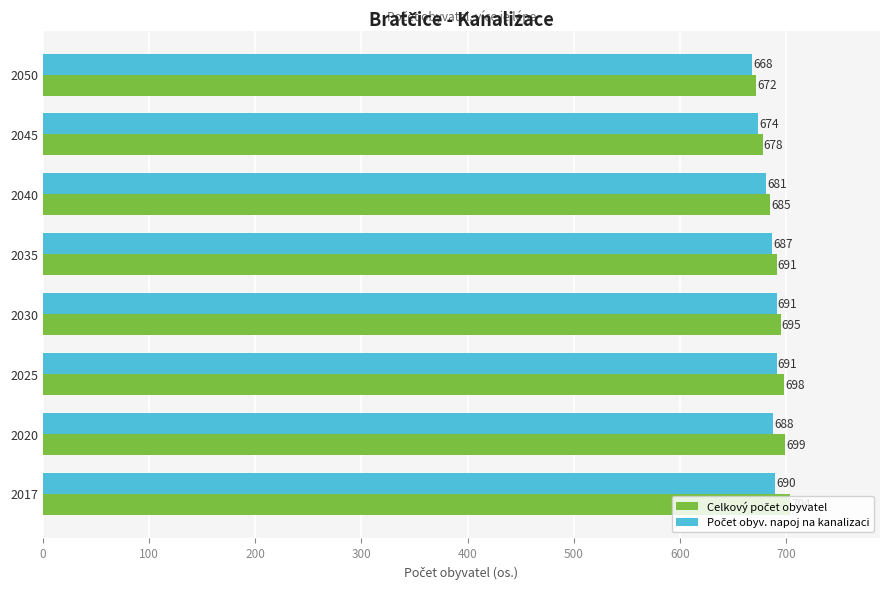

What is the total value across all series at 2025?

1389